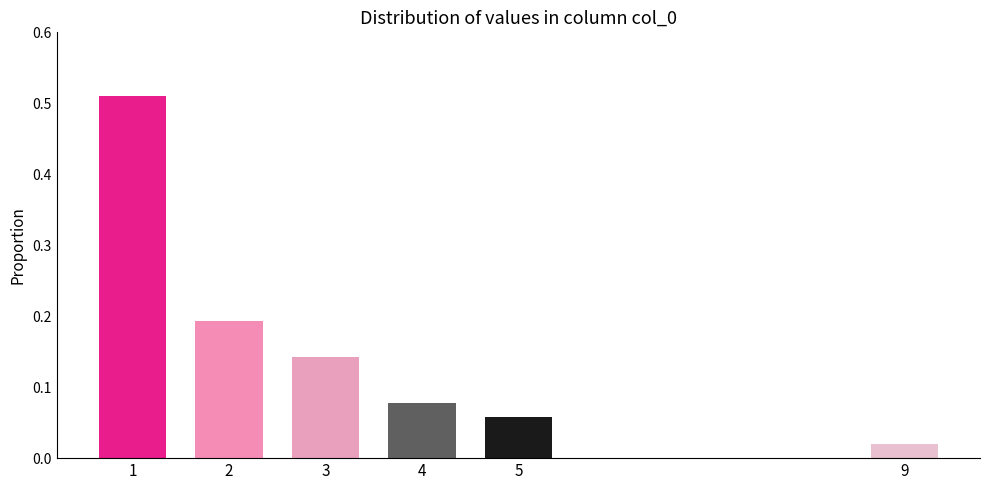

Between 3 and 5, which is larger?

3